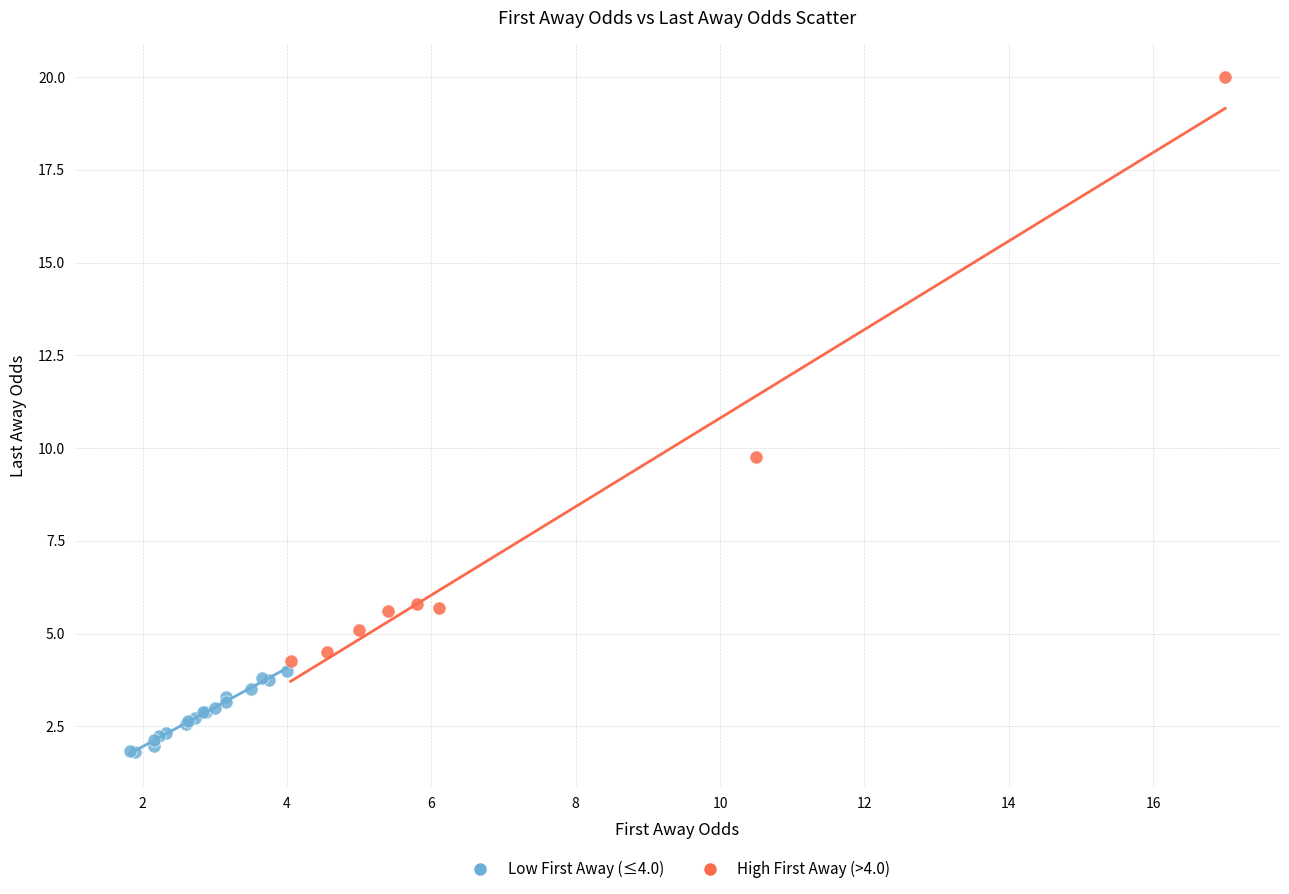

Which series has the widest spread of Y values?

High First Away (>4.0)